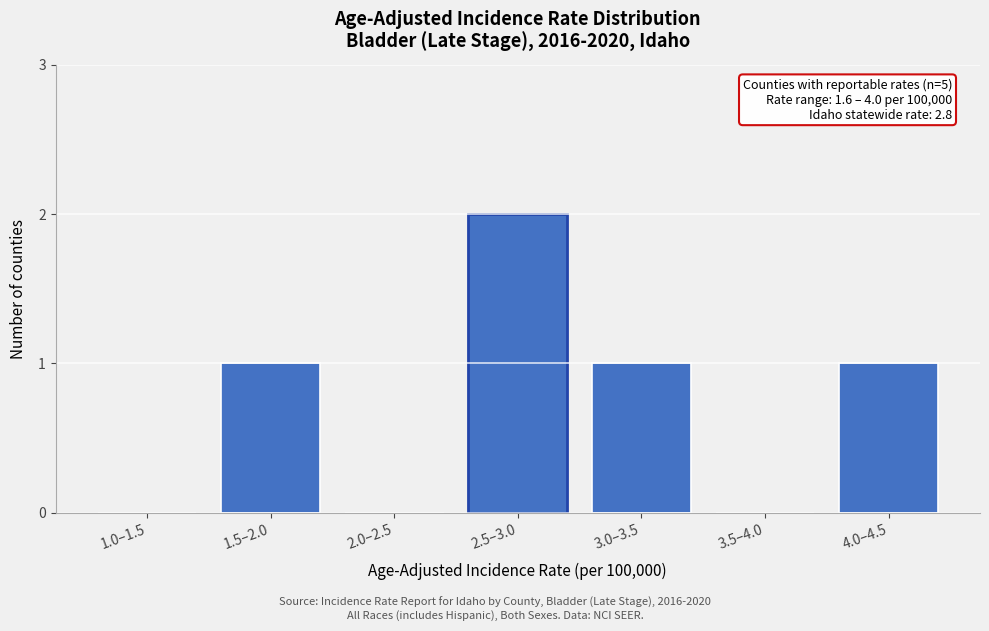

Reading left to right, what are all the values shown in this chart?

1.0–1.5=0	1.5–2.0=1	2.0–2.5=0	2.5–3.0=2	3.0–3.5=1	3.5–4.0=0	4.0–4.5=1